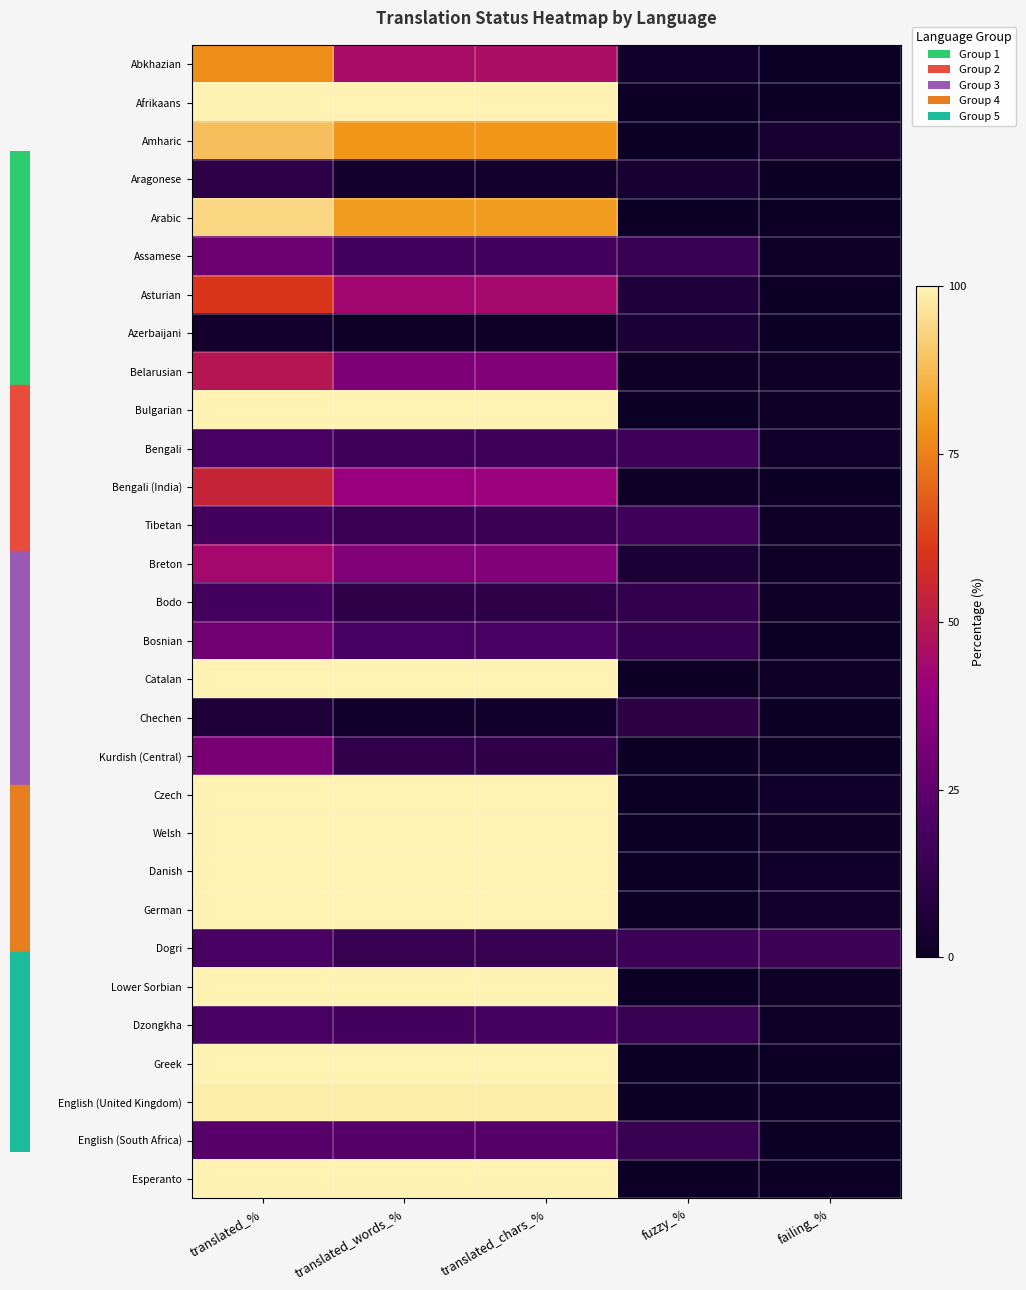

Which series changed the most between translated_% and translated_words_%?

Abkhazian